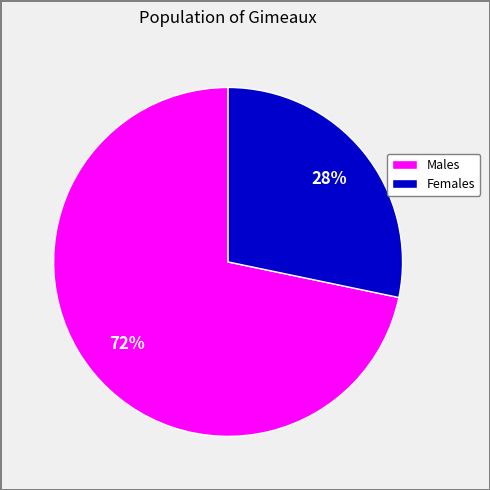

Is it true that Males is 65% of the pie?

False